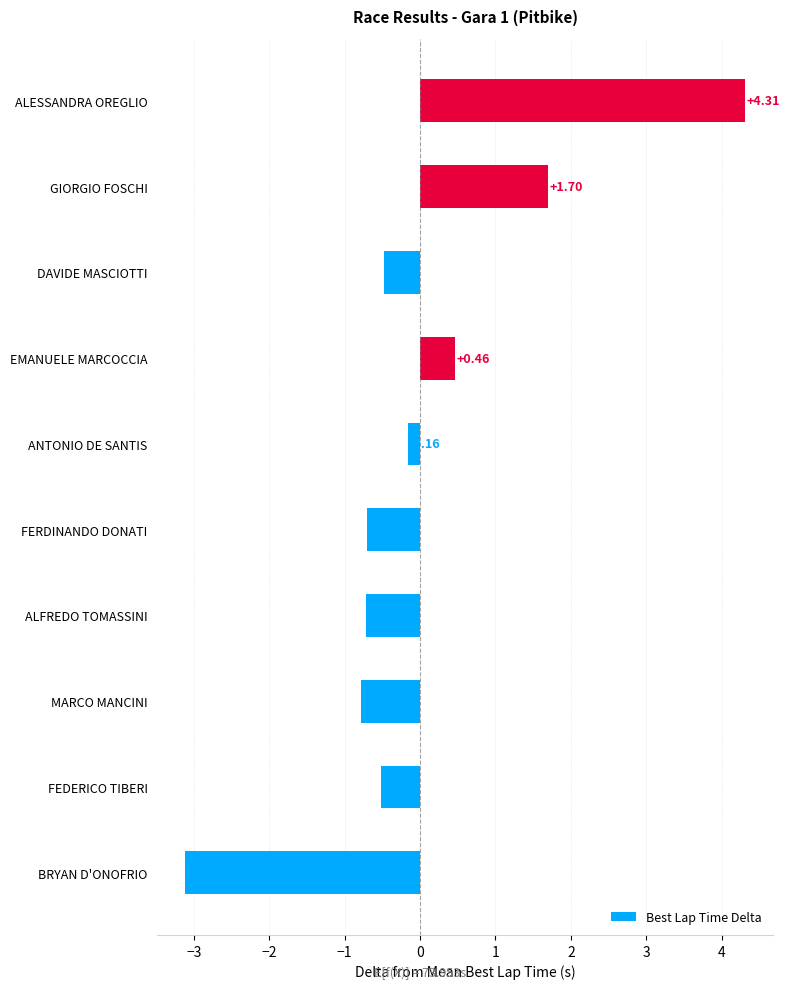

Where is the data nearest to the value 0?

ANTONIO DE SANTIS